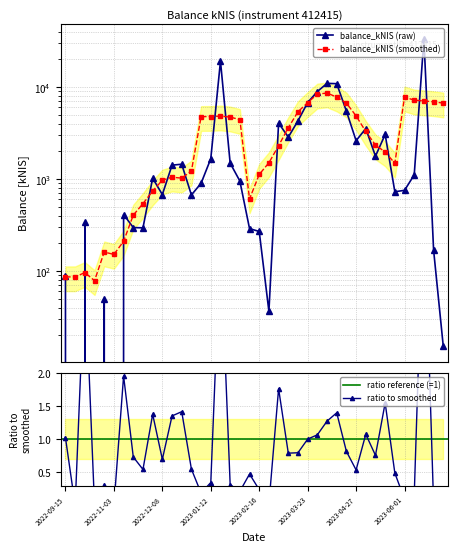

The chart shows a value of 11852.1 at 2023-03-23. True or false?

False